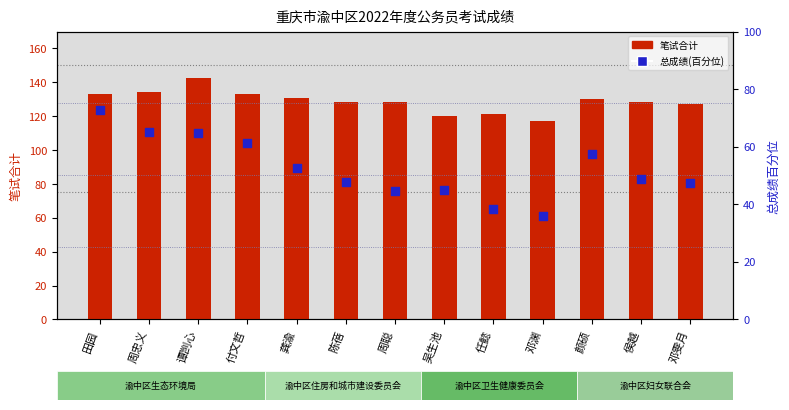

Is the value of 笔试合计 at 邓渊 greater than the value of 总成绩(百分位) at 谭剀心?

Yes